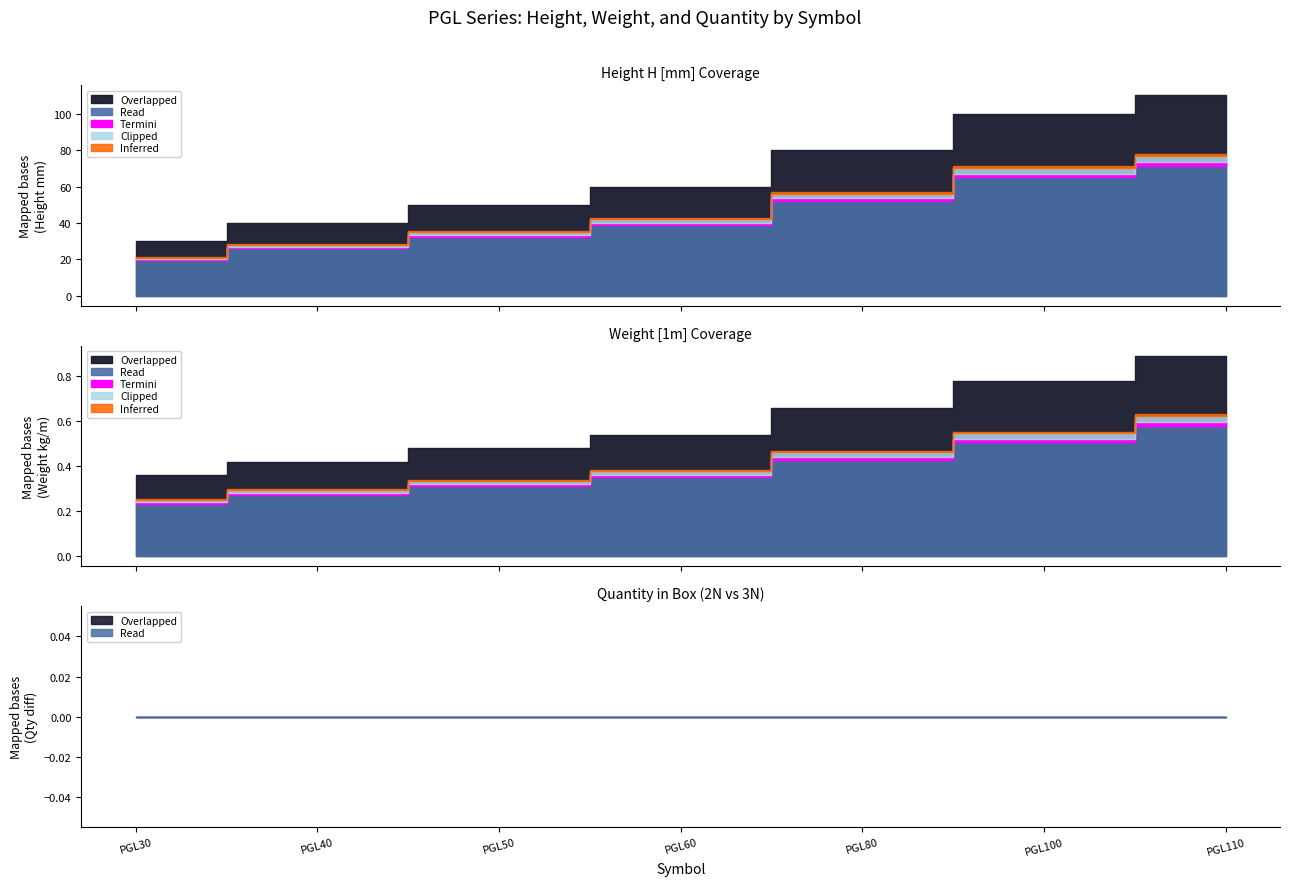

True or false: 2N Height H [mm] and 3N Weight [1m] intersect in this chart.

False